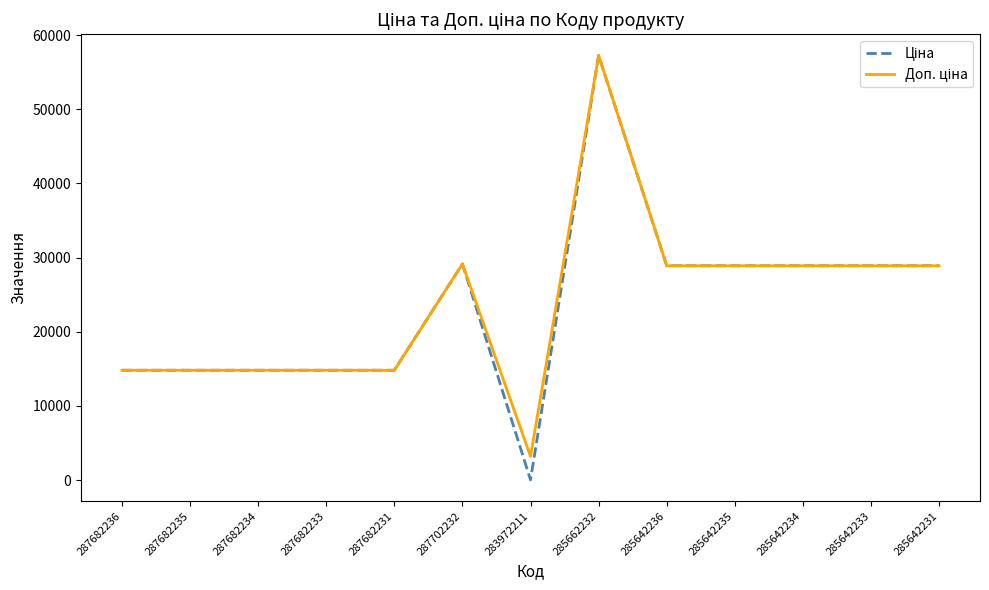

What is the total value across all series at 285642236?

57803.3